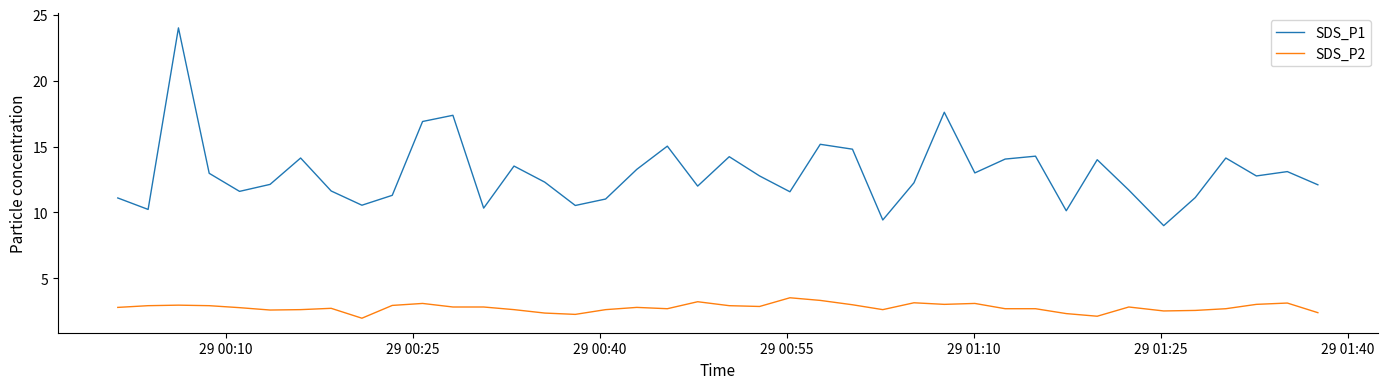

List the series in order of their peak value, highest first.

SDS_P1, SDS_P2